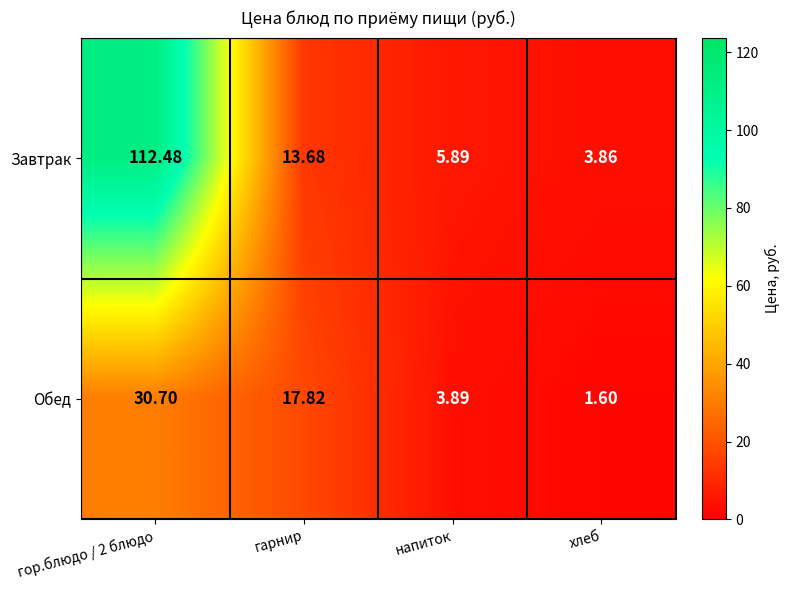

At which category does the chart reach its peak across all series?

гор.блюдо / 2 блюдо